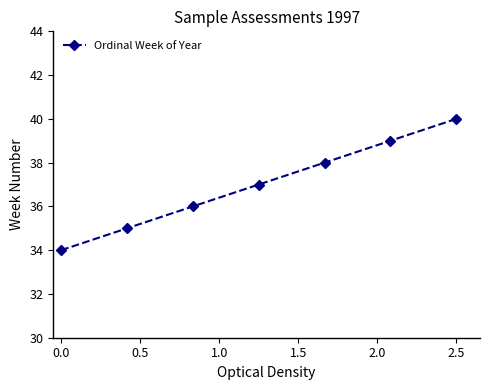

What is the maximum value shown in the chart?

40